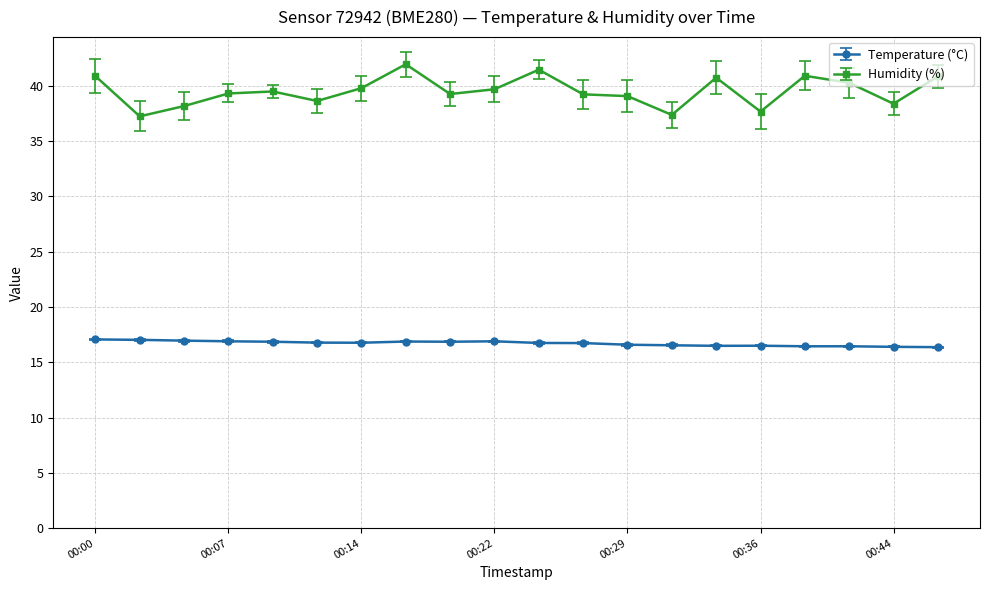

What is the sum of all Temperature (°C) values?

334.3